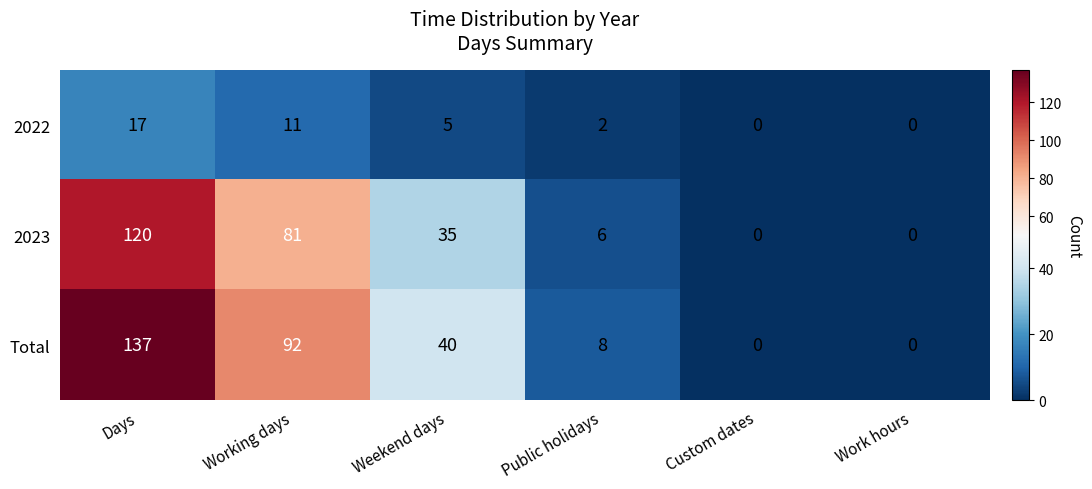

Rank the series at Weekend days from highest to lowest value.

Total, 2023, 2022